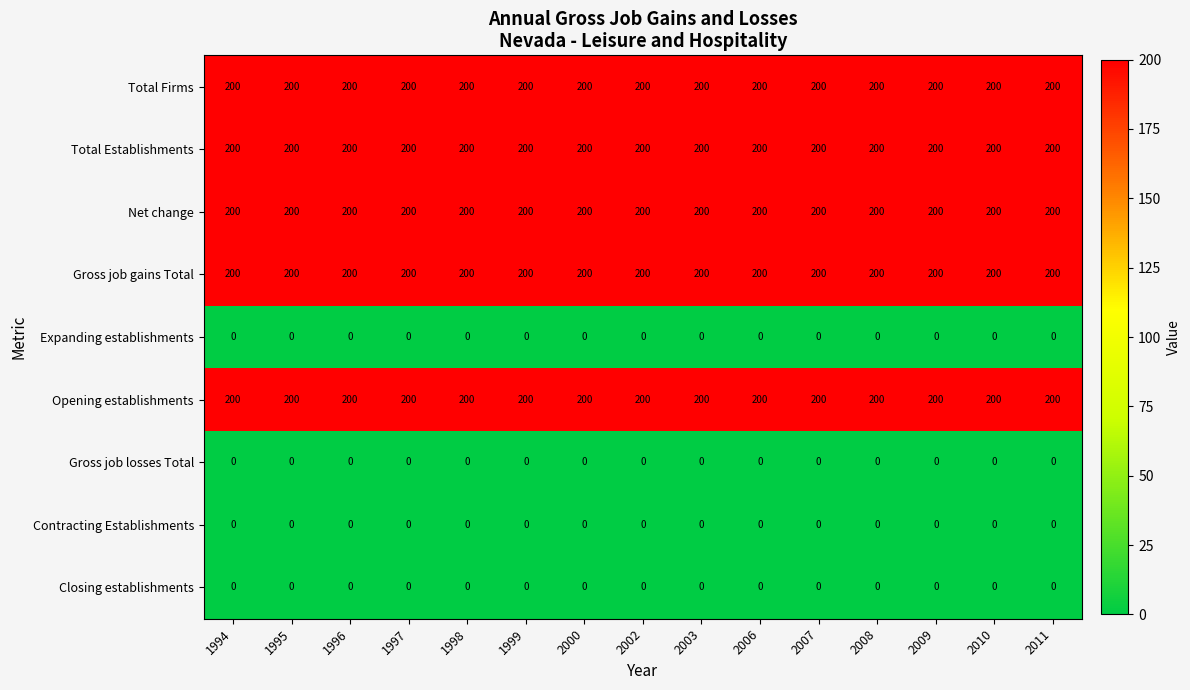

Count the number of data series in this chart.

9